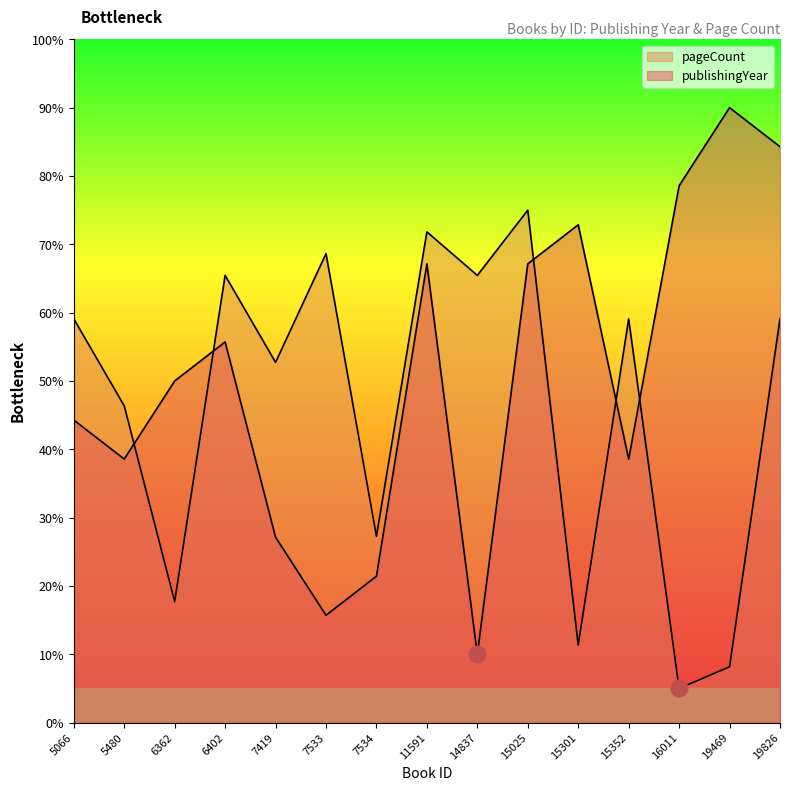

Which series has the widest spread of values?

publishingYear